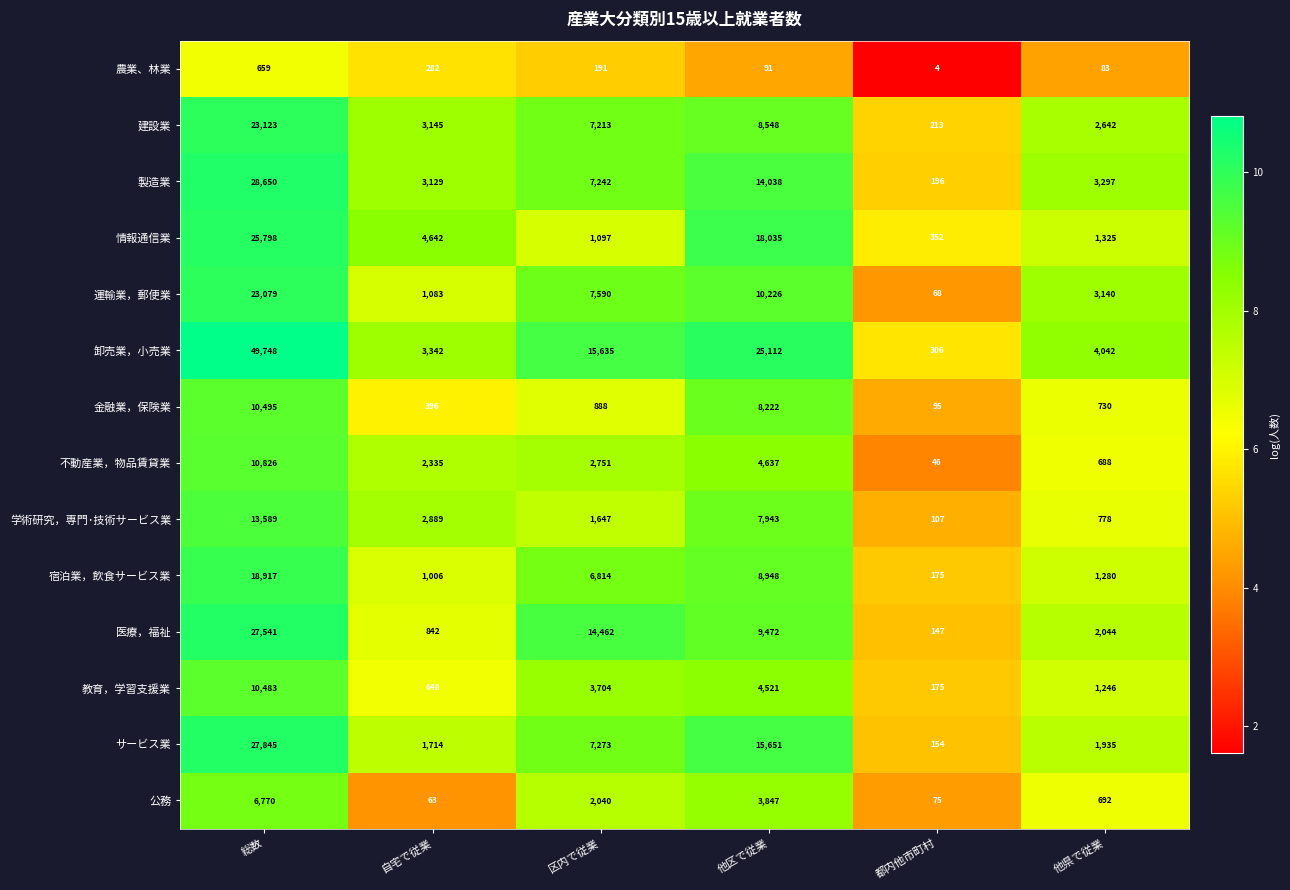

The value of 教育，学習支援業 at 他区で従業 is 4521. True or false?

True